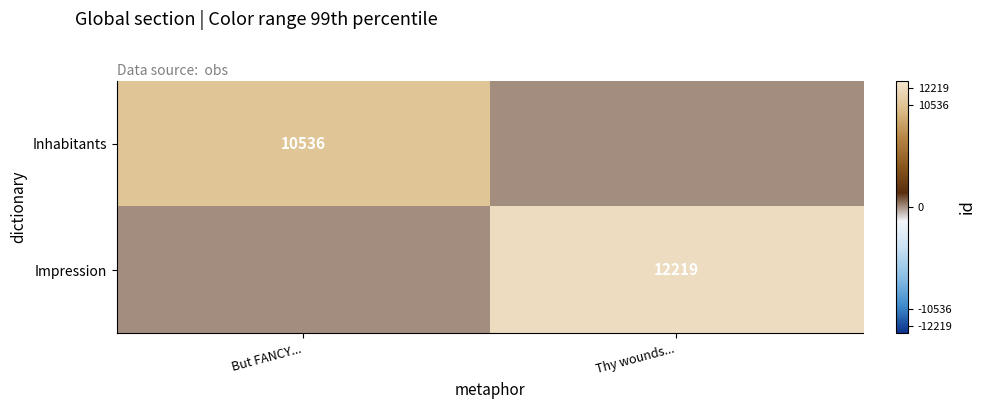

Is it true that Impression equals 12219 at Thy wounds...?

True